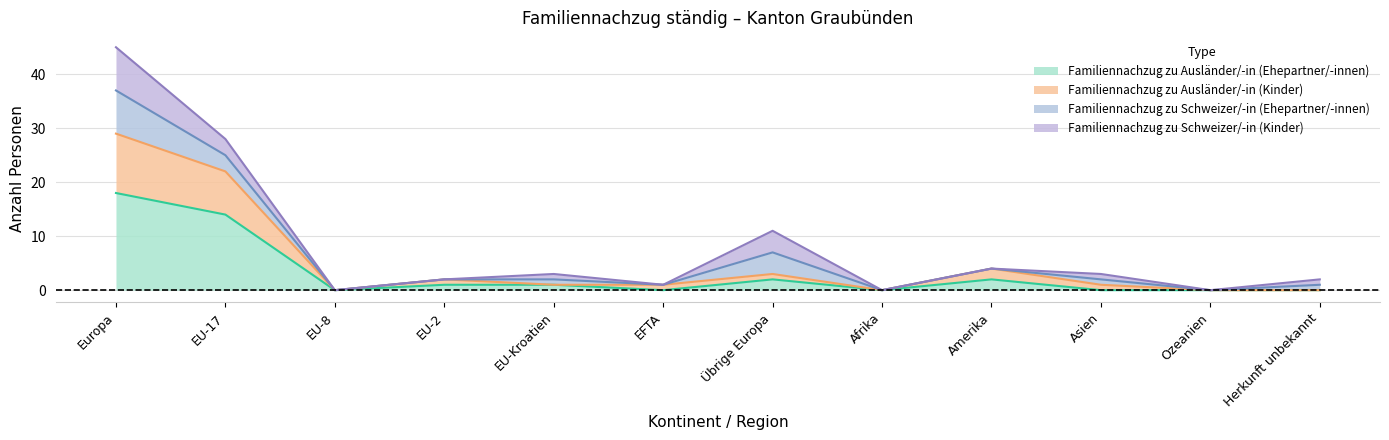

What is the difference between the highest and lowest values at Asien?

1